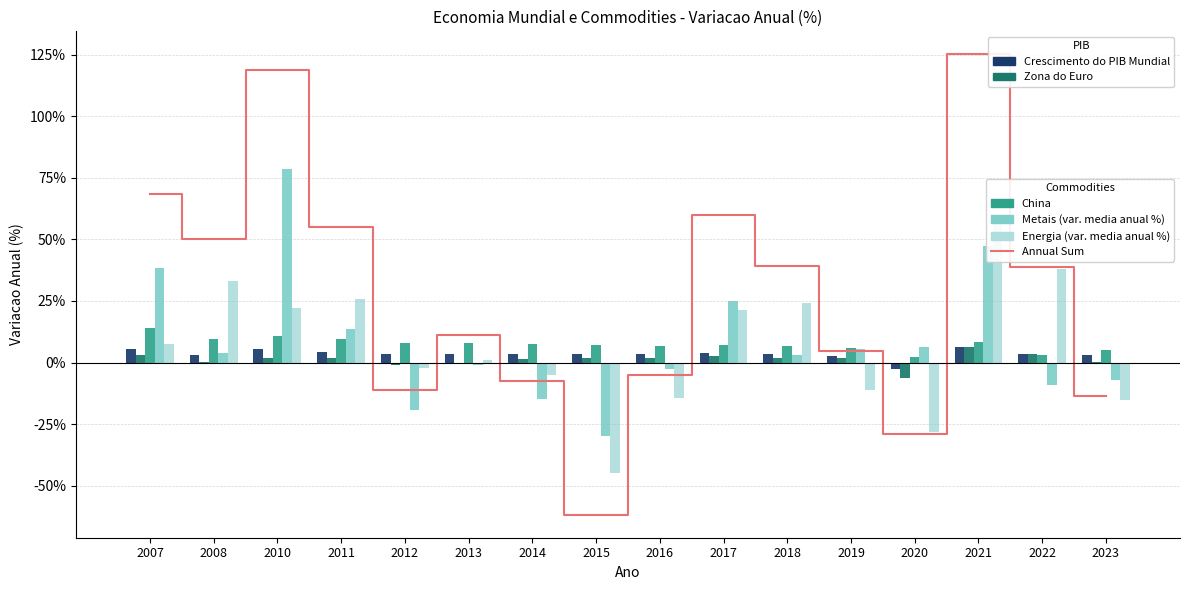

The value of Crescimento do PIB Mundial at 2017 is 3.8. True or false?

True